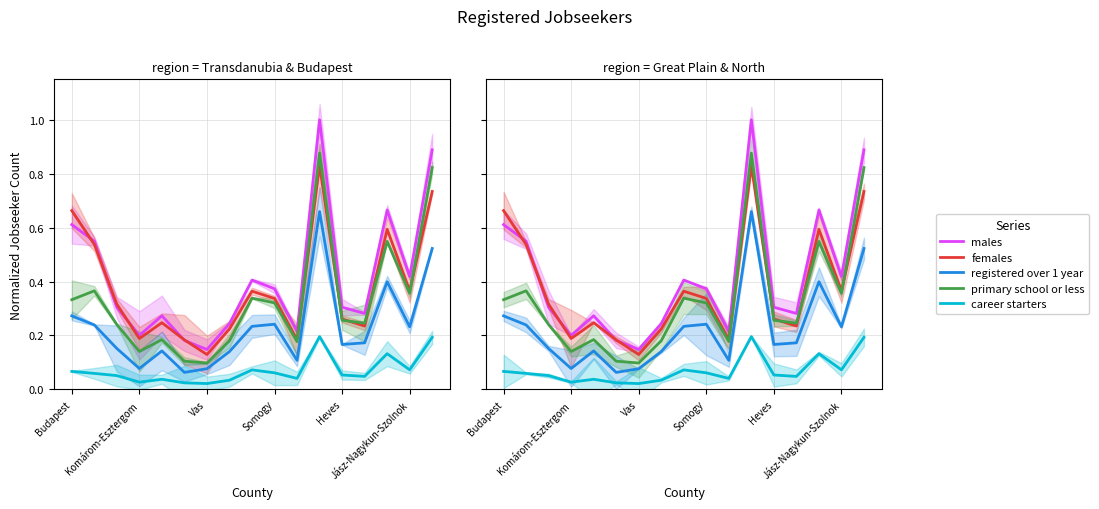

Rank the series by their maximum value, from lowest to highest.

career starters, registered over 1 year, females, primary school or less, males